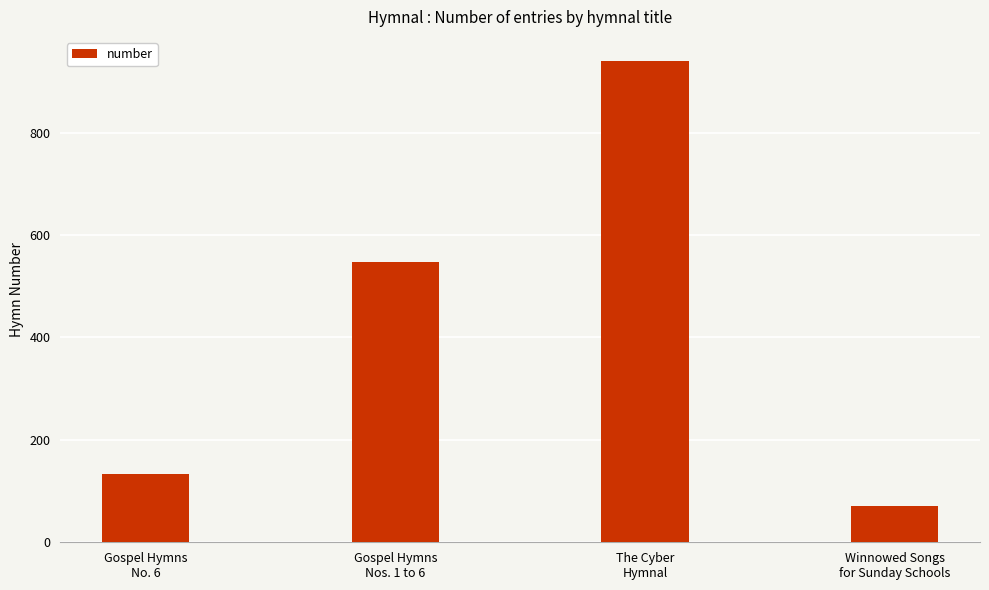

What is the change in value from Gospel Hymns
No. 6 to Winnowed Songs
for Sunday Schools?

-63